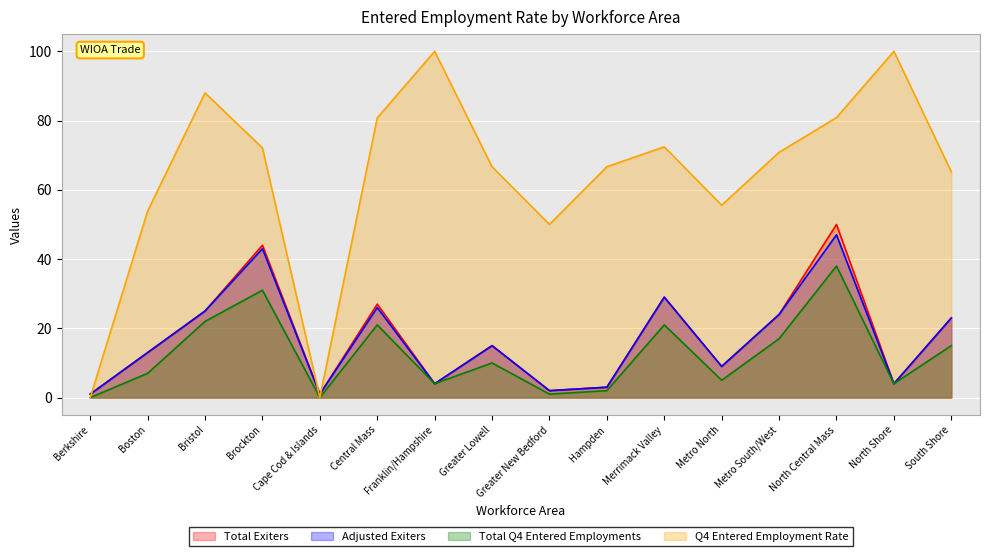

What is the total value across all series at Greater Lowell?

106.7